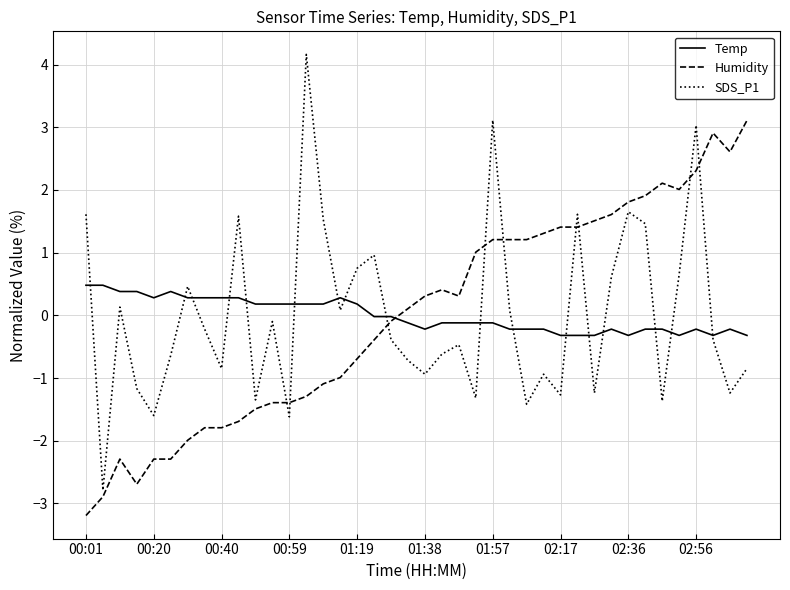

True or false: Humidity and SDS_P1 cross at least once.

True